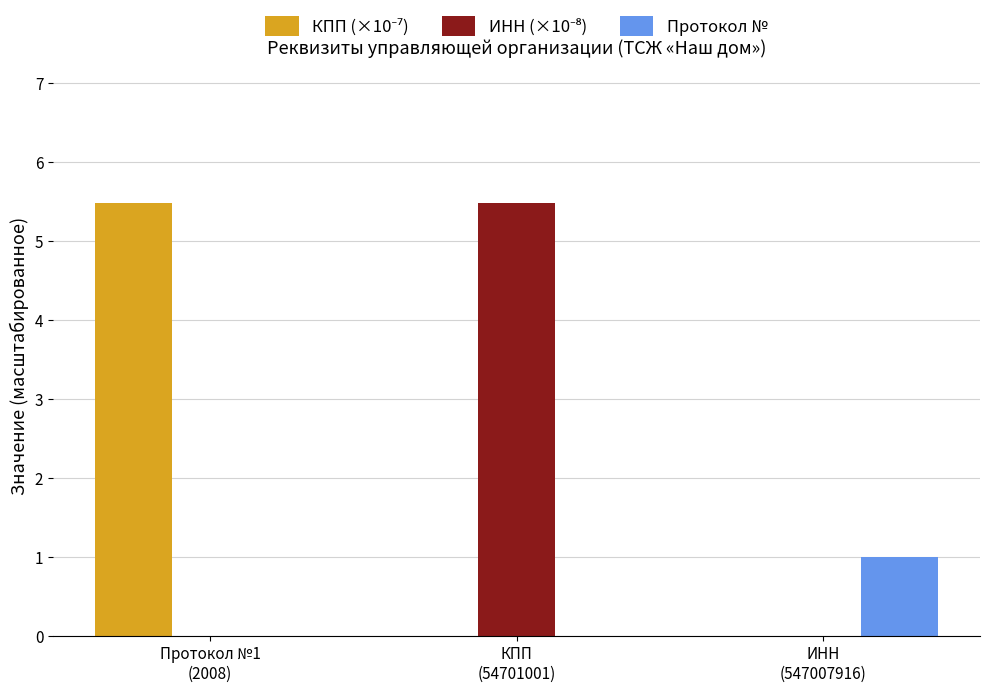

Are the bars grouped side by side (vs. stacked)?

Yes